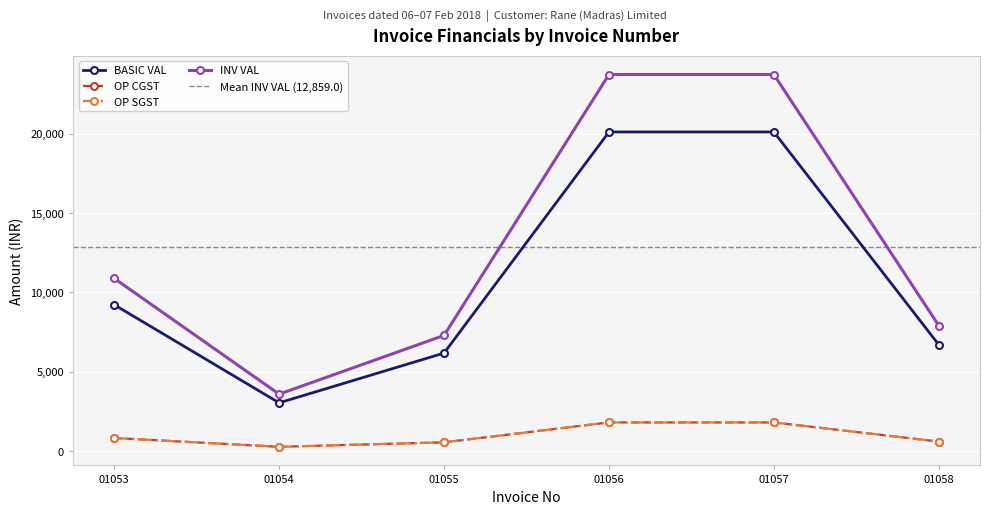

What is the greatest value displayed?

23735.7